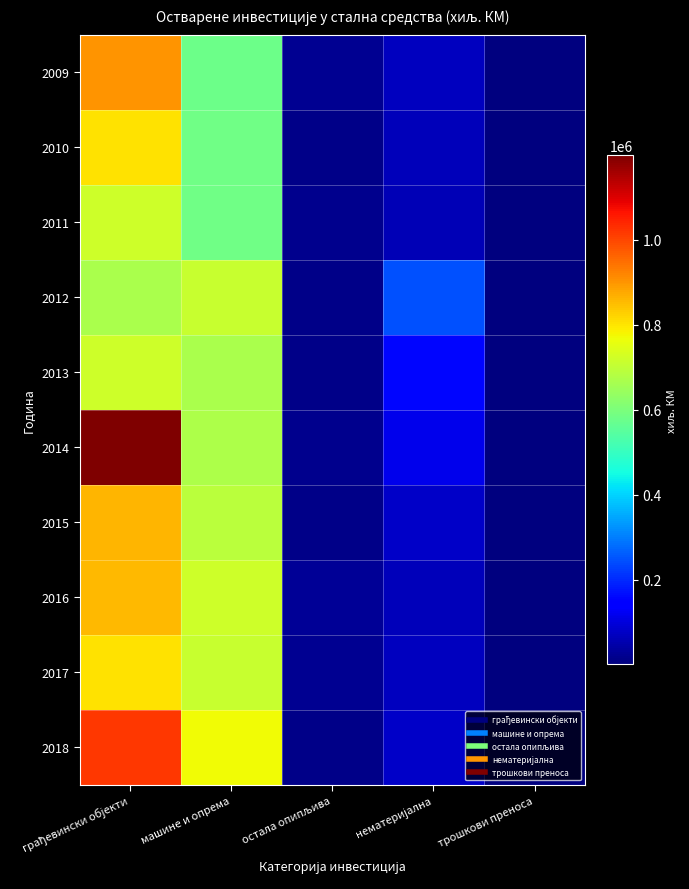

What is the spread (max minus min) of values at трошкови преноса?

3758